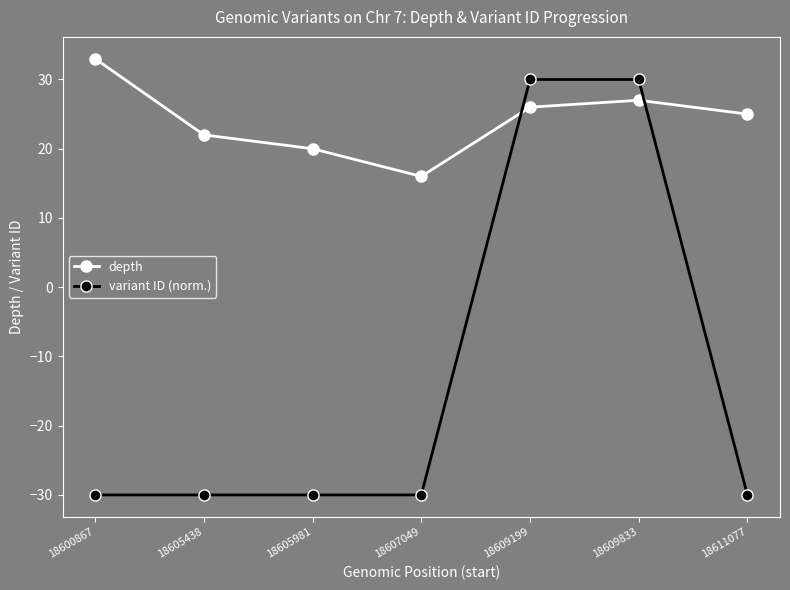

How many lines are shown in the chart?

2